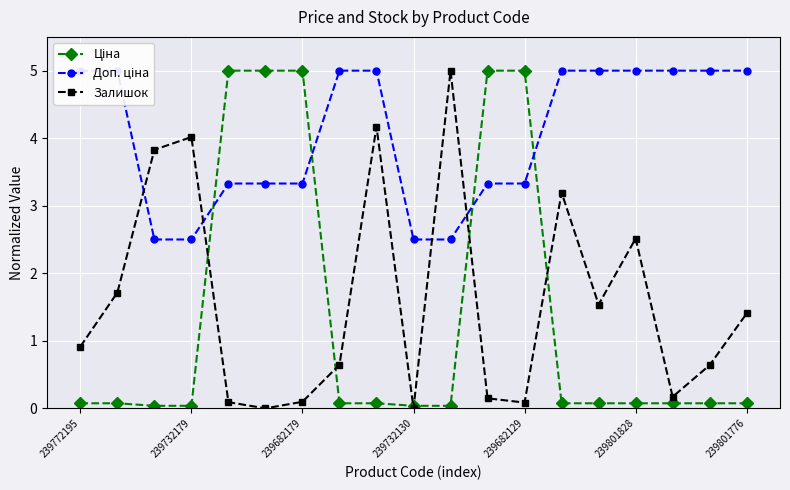

The Доп. ціна series shows 6.9 at 239772195. True or false?

False